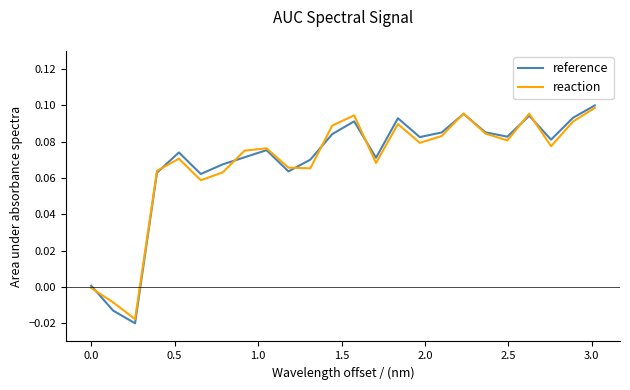

Which series has the largest range (max minus min)?

reference